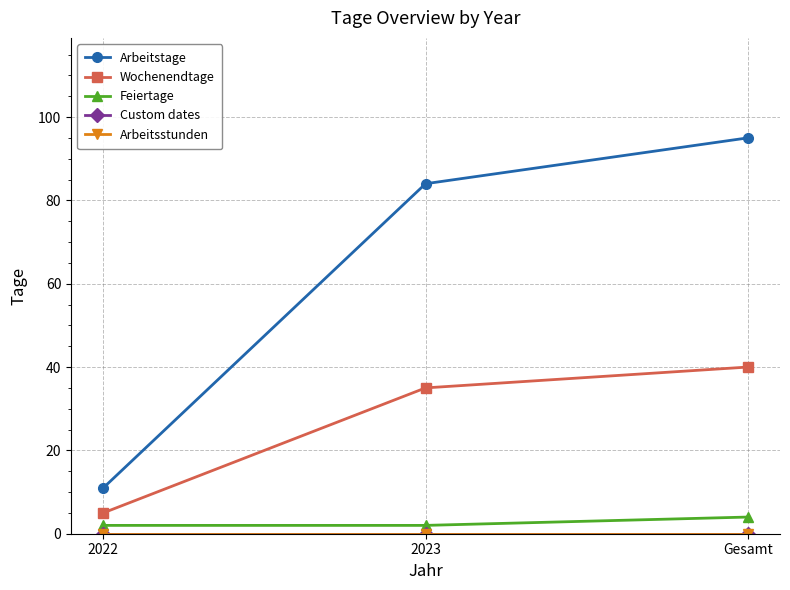

What is the difference between the Wochenendtage values at 2022 and Gesamt?

35